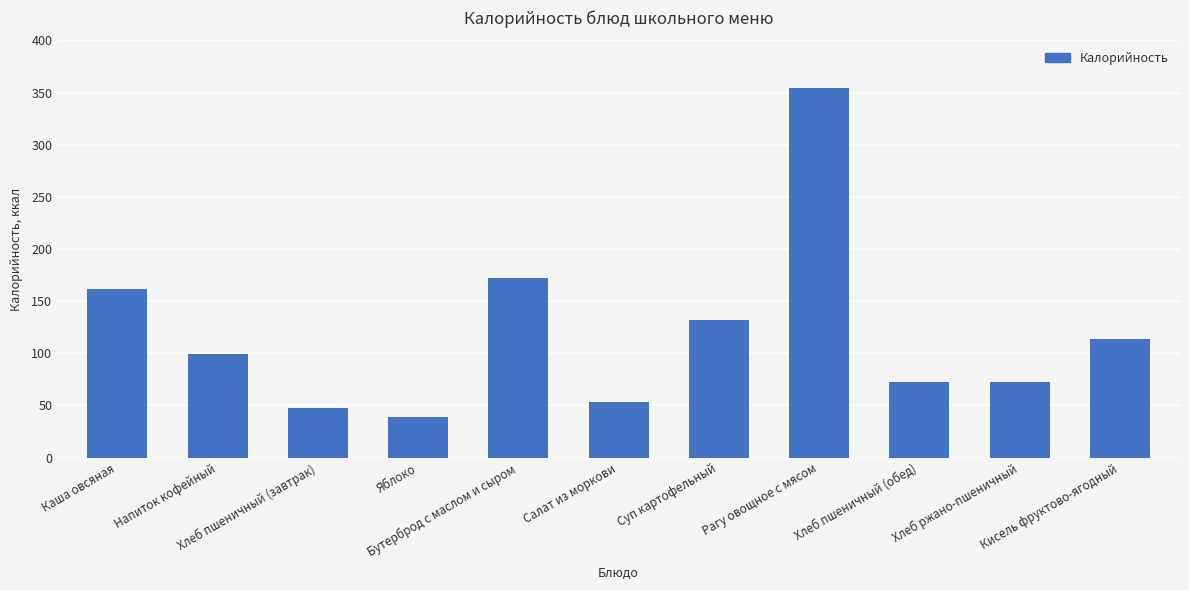

What position from the left is Хлеб ржано-пшеничный?

10